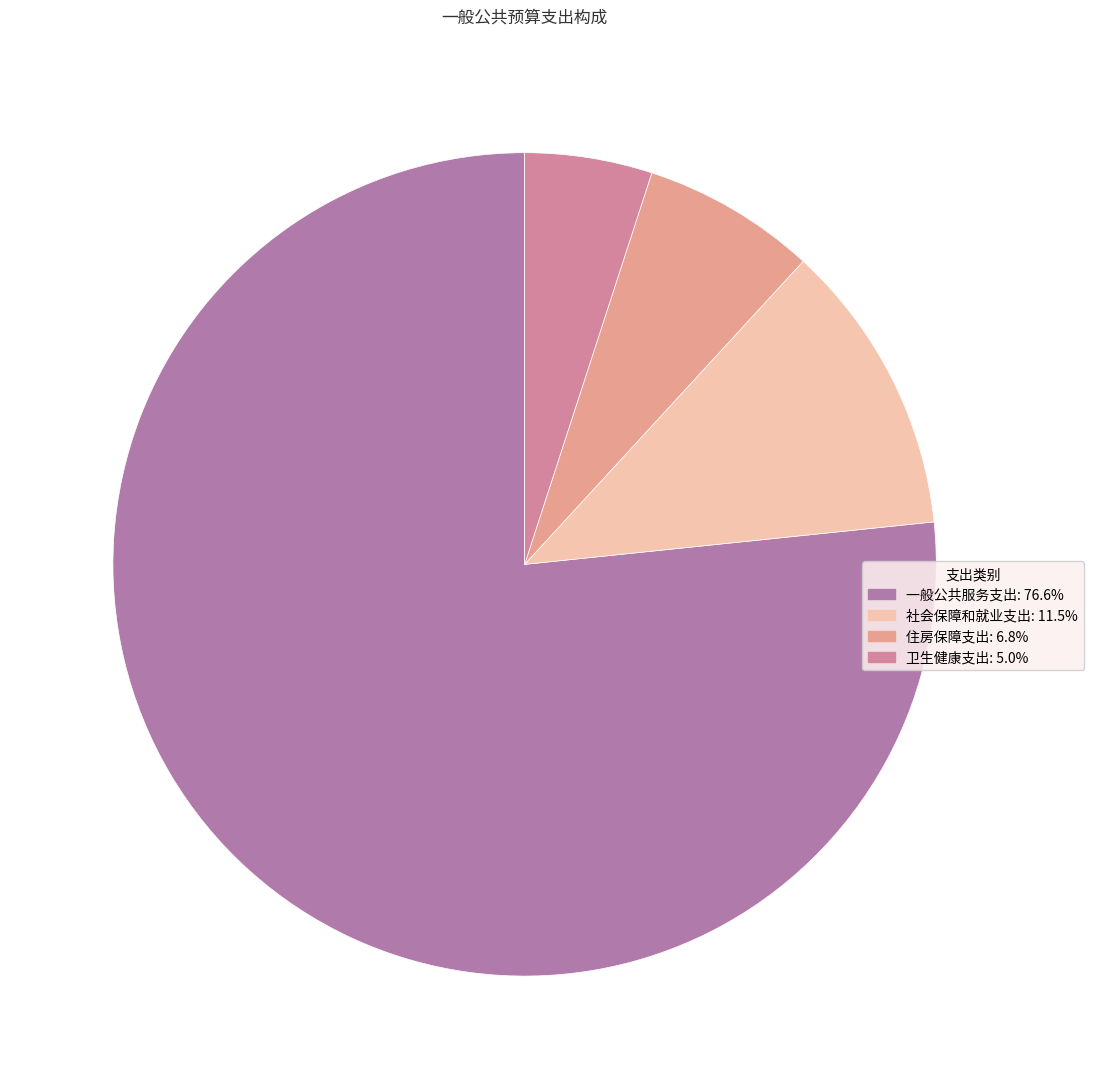

Combined, what portion of the pie is 社会保障和就业支出 and 一般公共服务支出?

88.2%